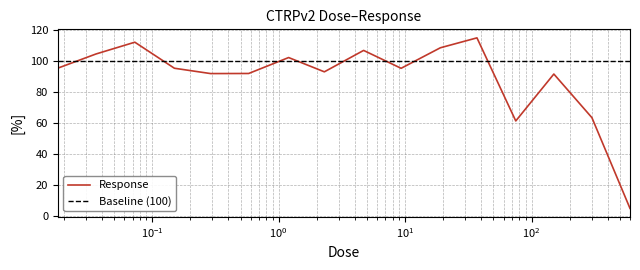

What is the minimum value shown in the chart?

5.0